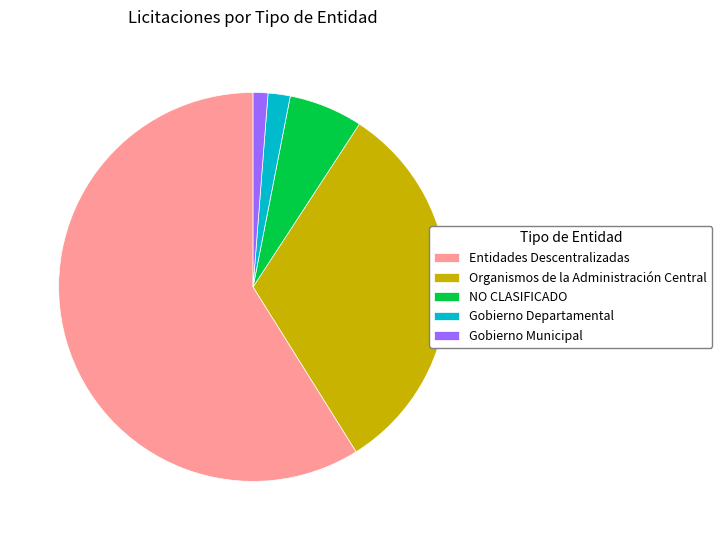

How many slices are in this pie chart?

5